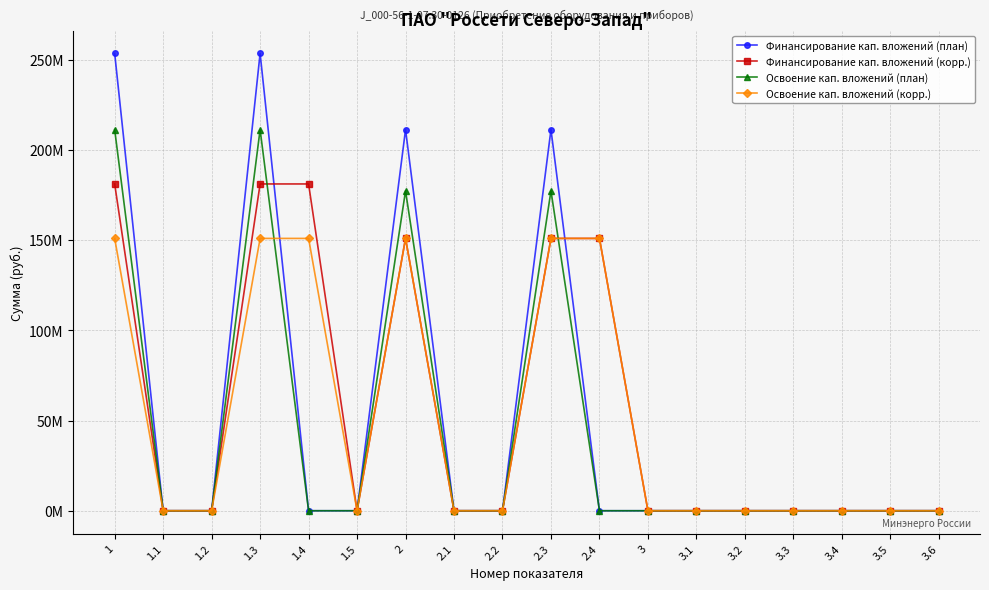

What are all the series names shown in the legend?

Финансирование кап. вложений (план), Финансирование кап. вложений (корр.), Освоение кап. вложений (план), Освоение кап. вложений (корр.)